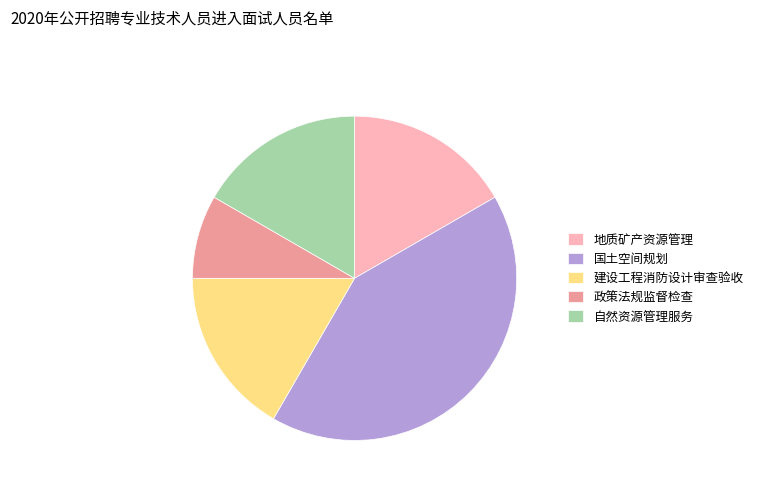

How many segments does this pie chart have?

5